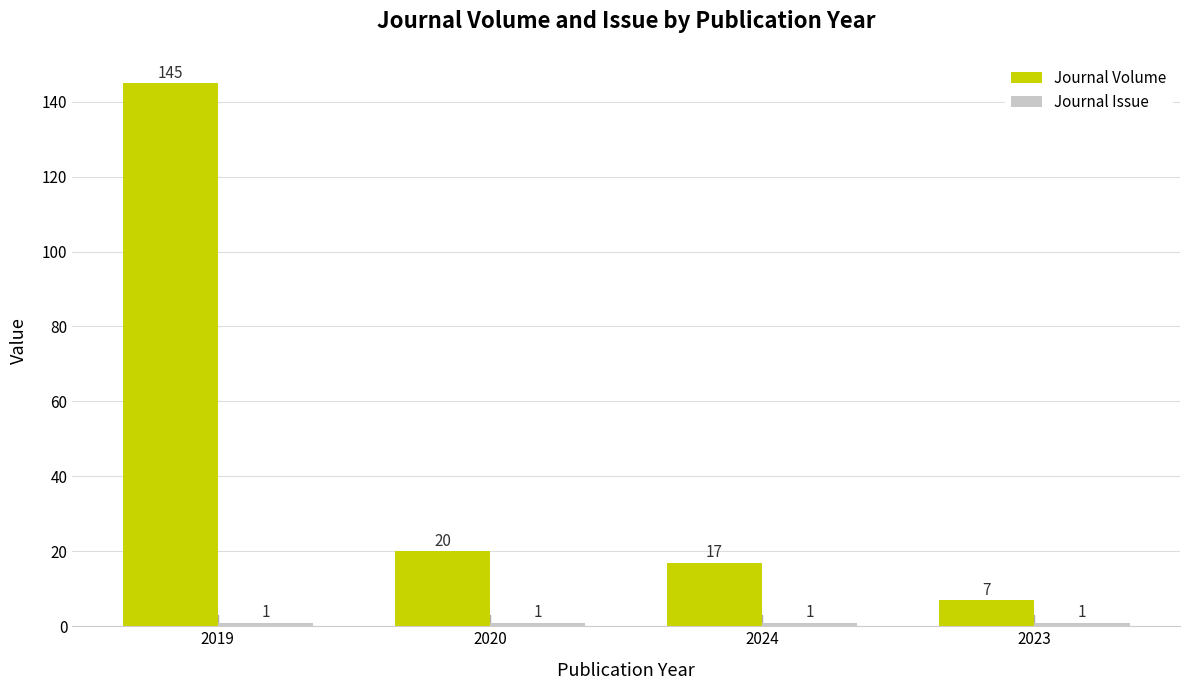

Rank the categories by Journal Volume value from highest to lowest.

2019, 2020, 2024, 2023